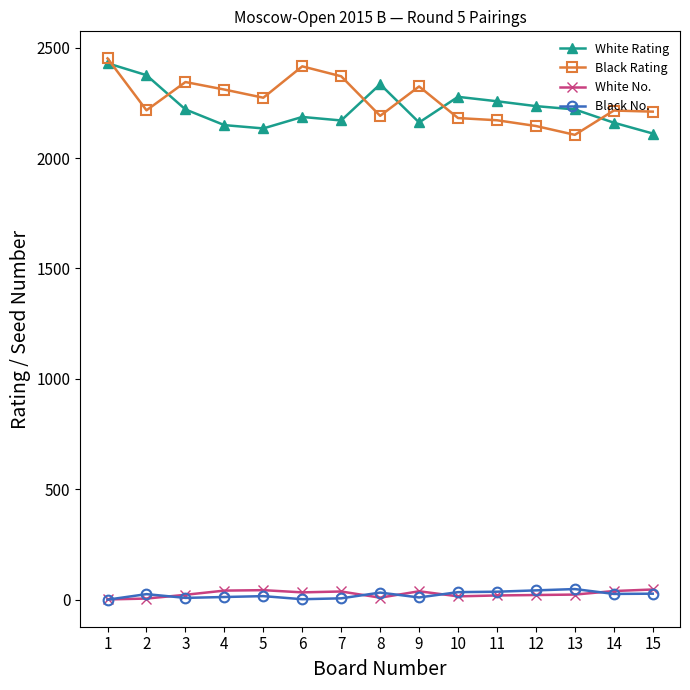

True or false: White Rating and White No. cross at least once.

False